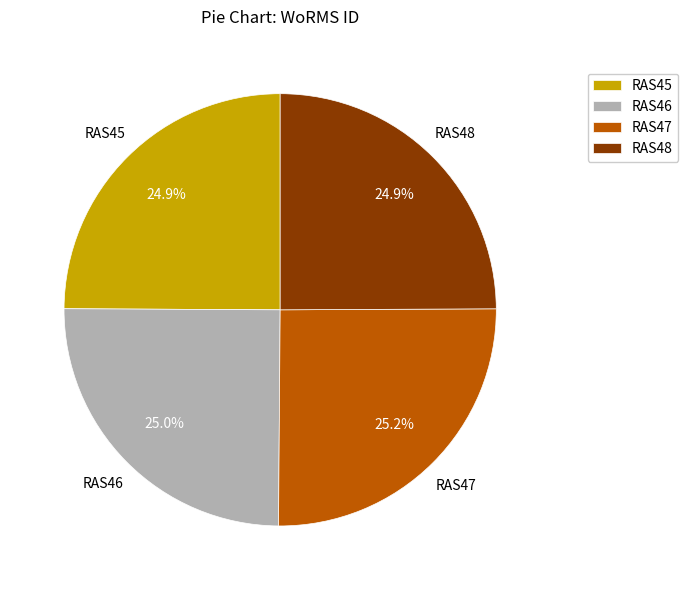

Do RAS48 and RAS45 together represent more than half of the pie?

No